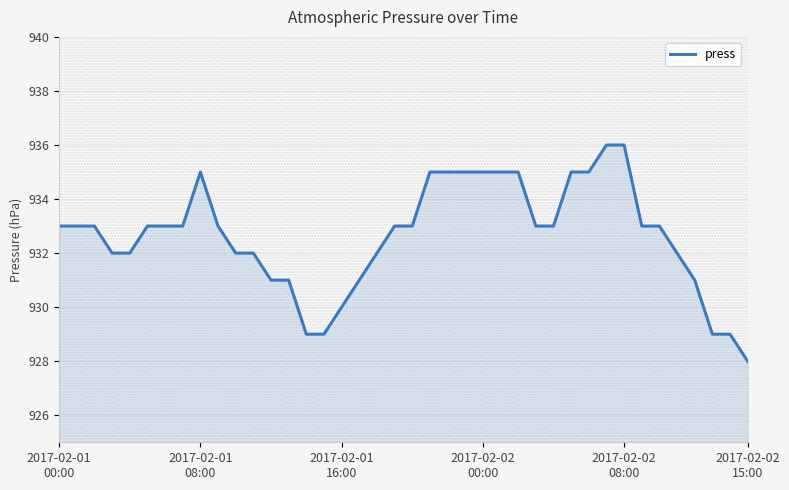

At which category does the data reach its first local peak?

2017-02-01 08:00